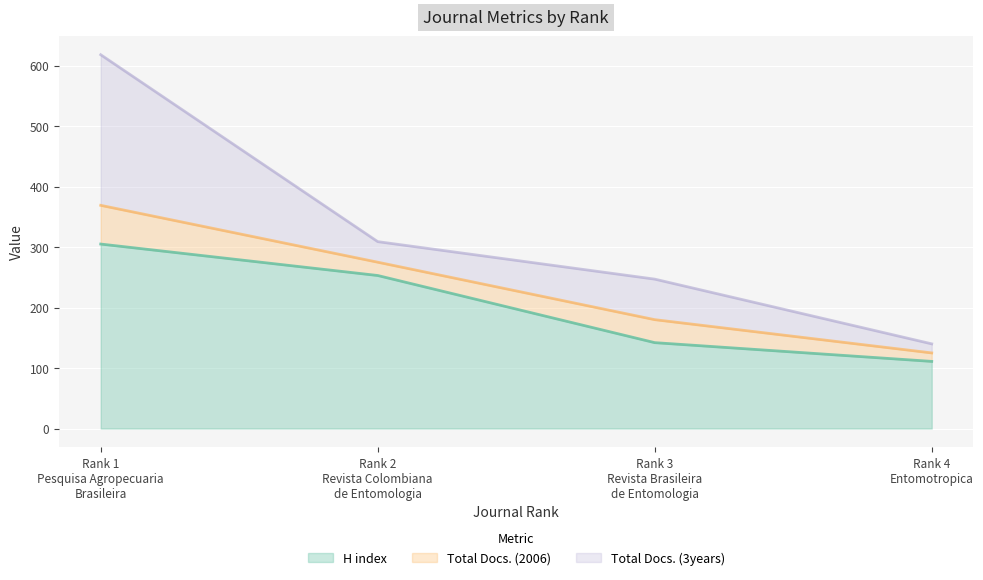

Which label corresponds to the smallest value in the chart?

Rank 4
Entomotropica